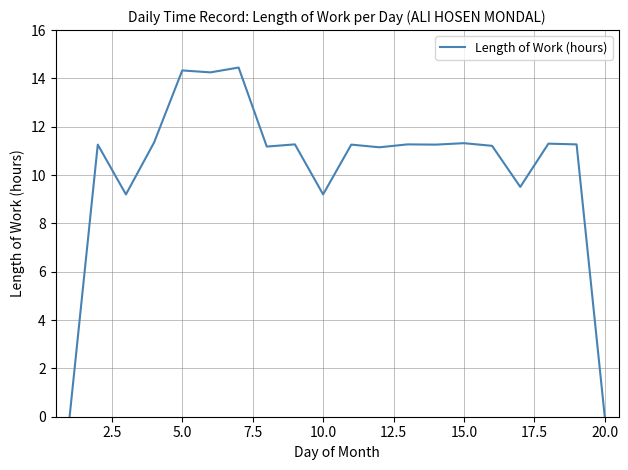

What is the sum of all values?

206.0